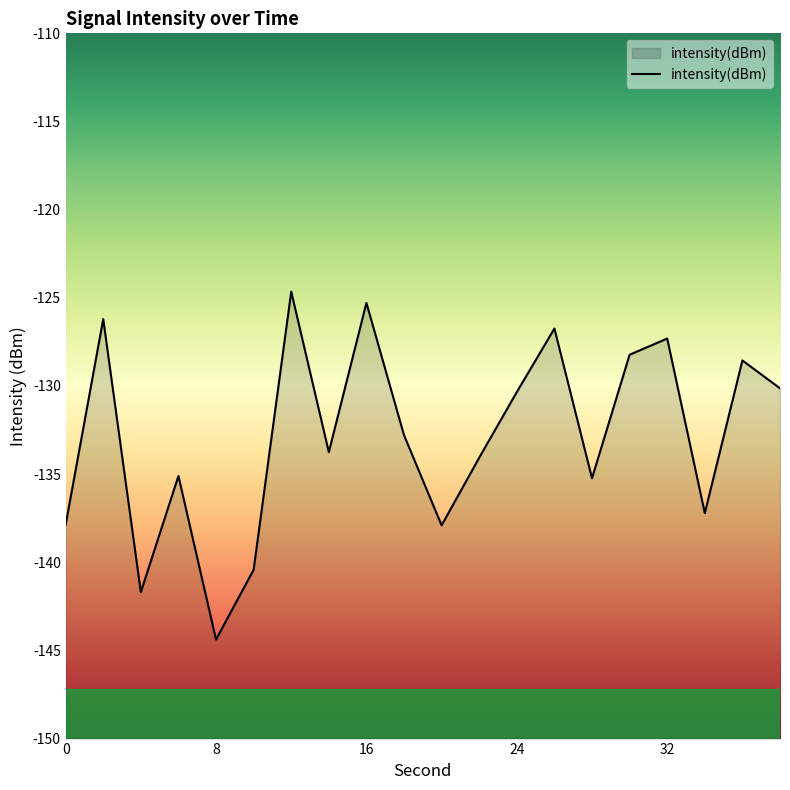

Where does the data first go above -132?

2